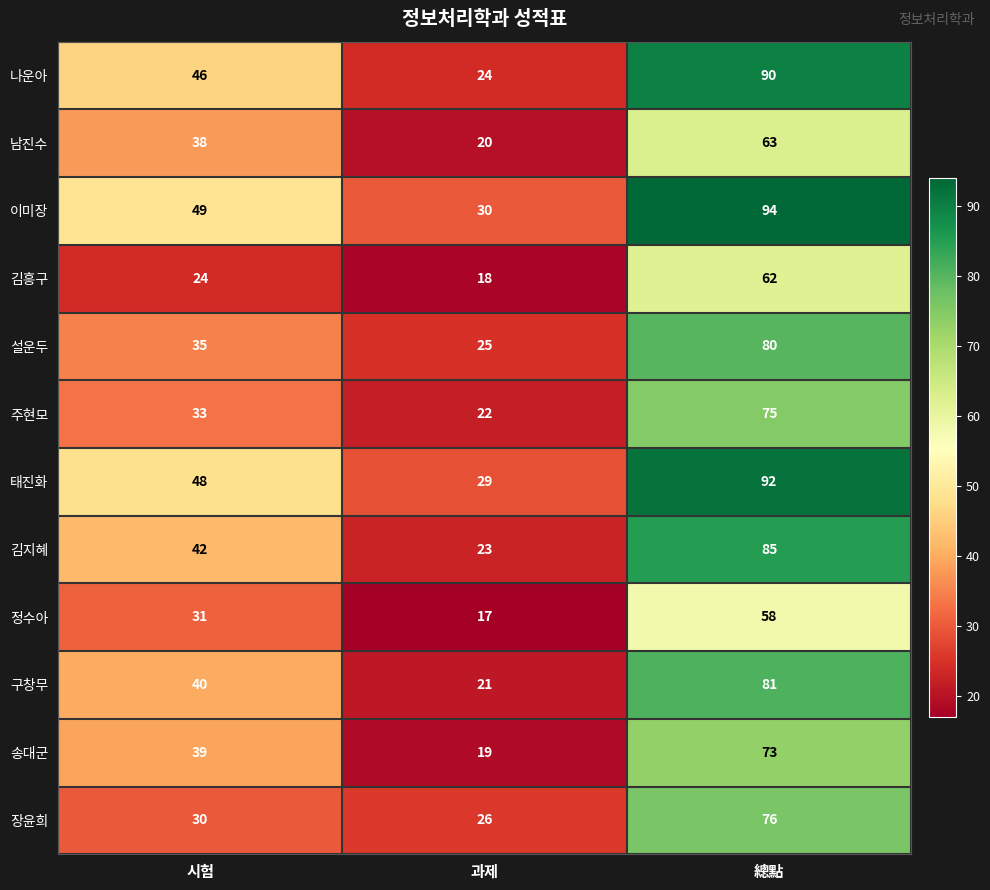

What is the average value of the 구창무 series?

47